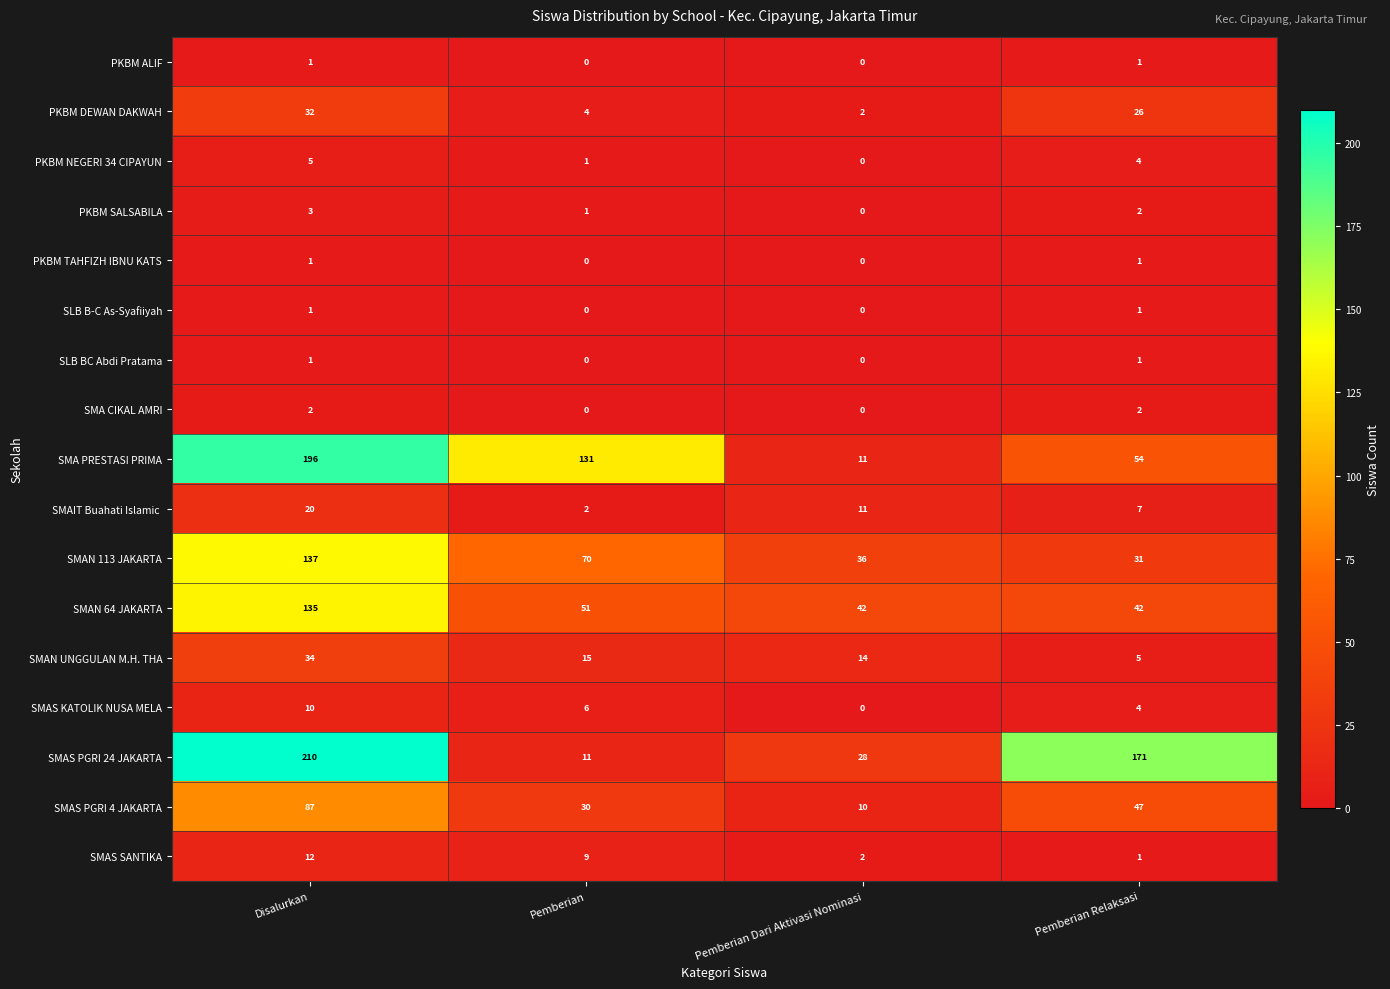

At which label is SMAN UNGGULAN M.H. THA closest to 19?

Pemberian